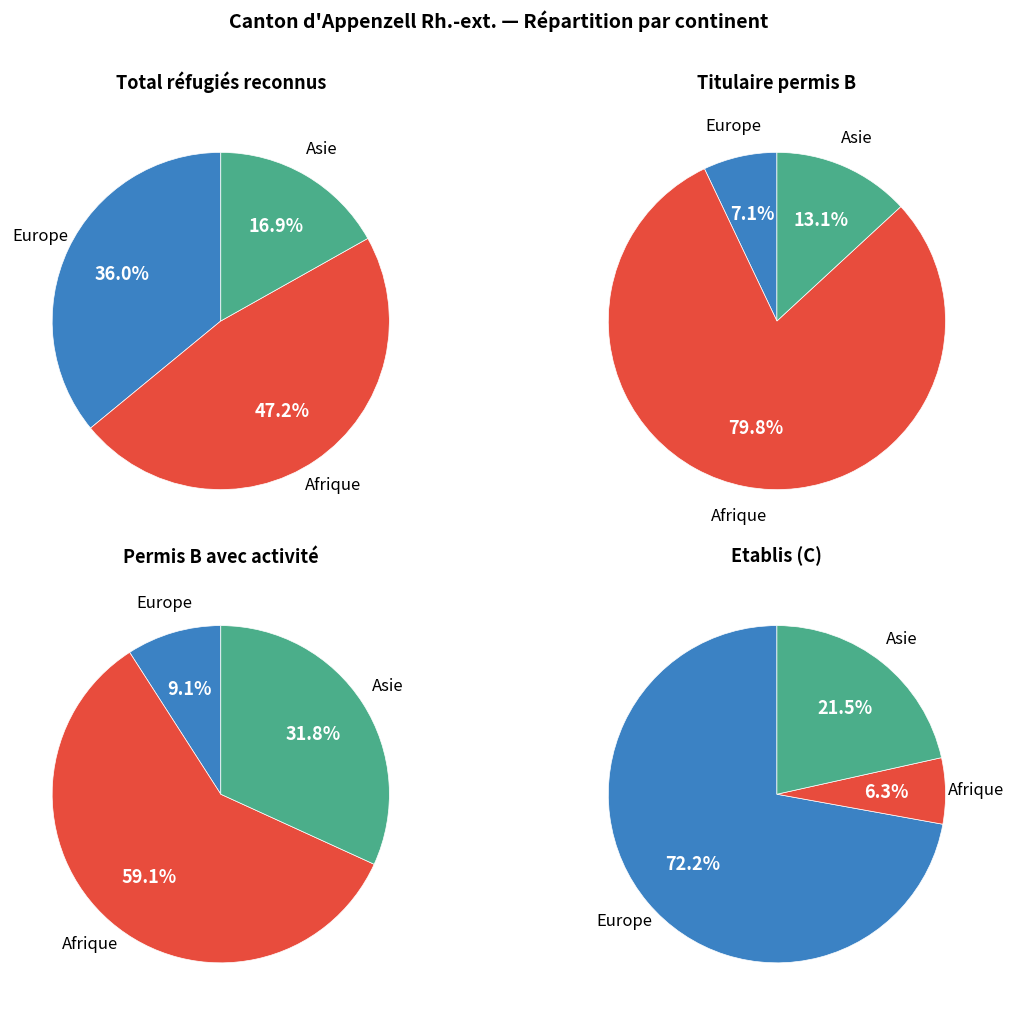

The Afrique slice represents 47% of the pie. True or false?

True